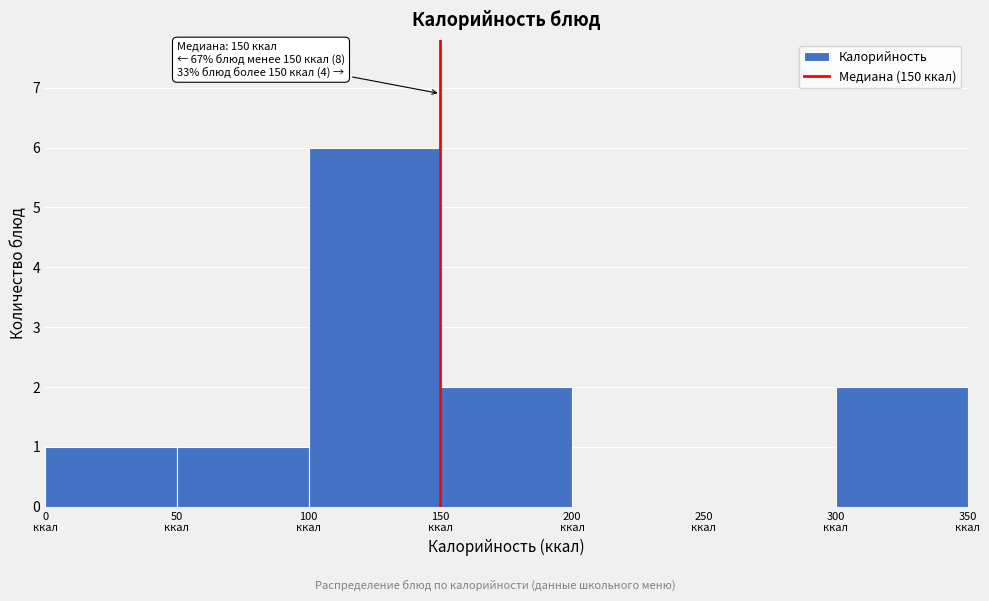

Which range on the x-axis has the tallest bar?

100 to 150